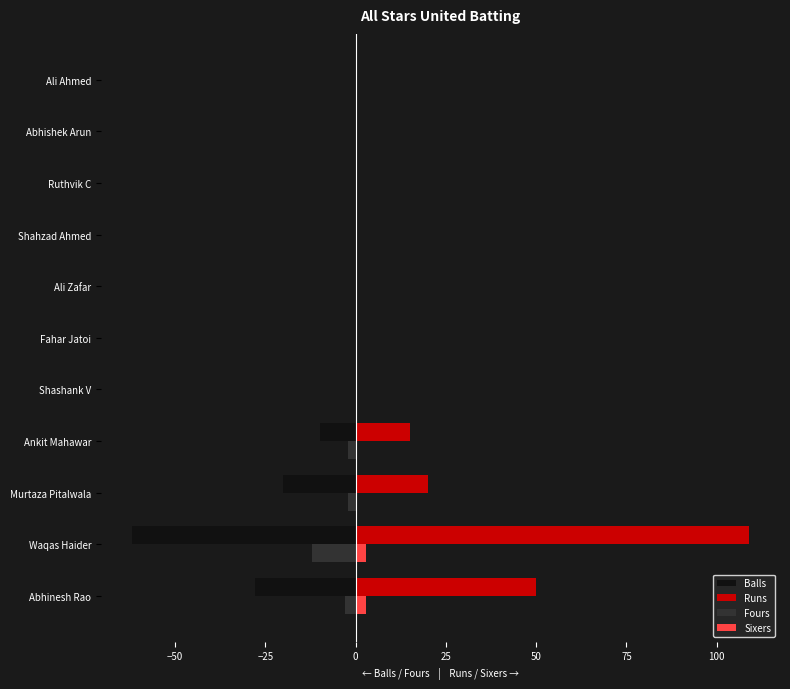

How many distinct data groups are displayed?

4